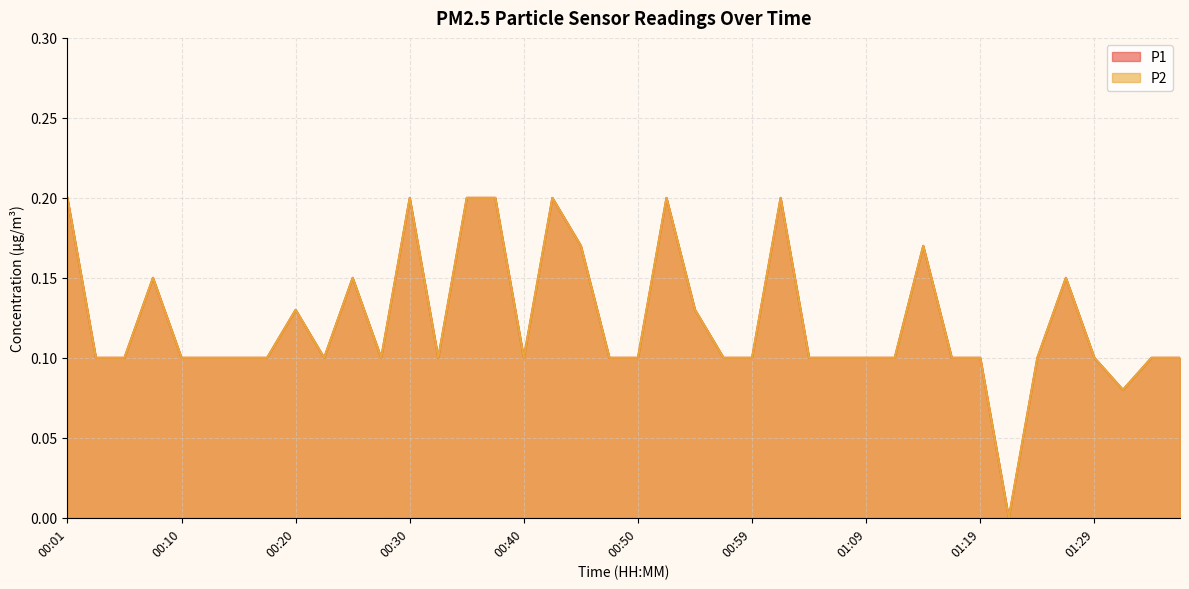

Reading left to right, extract all data points from this chart.

P1: 0.2	0.1	0.1	0.1	0.1	0.1	0.1	0.1	0.1	0.1	0.1	0.1	0.2	0.1	0.2	0.2	0.1	0.2	0.2	0.1	0.1	0.2	0.1	0.1	0.1	0.2	0.1	0.1	0.1	0.1	0.2	0.1	0.1	0.0	0.1	0.1	0.1	0.1	0.1	0.1
P2: 0.2	0.1	0.1	0.1	0.1	0.1	0.1	0.1	0.1	0.1	0.1	0.1	0.2	0.1	0.2	0.2	0.1	0.2	0.2	0.1	0.1	0.2	0.1	0.1	0.1	0.2	0.1	0.1	0.1	0.1	0.2	0.1	0.1	0.0	0.1	0.1	0.1	0.1	0.1	0.1